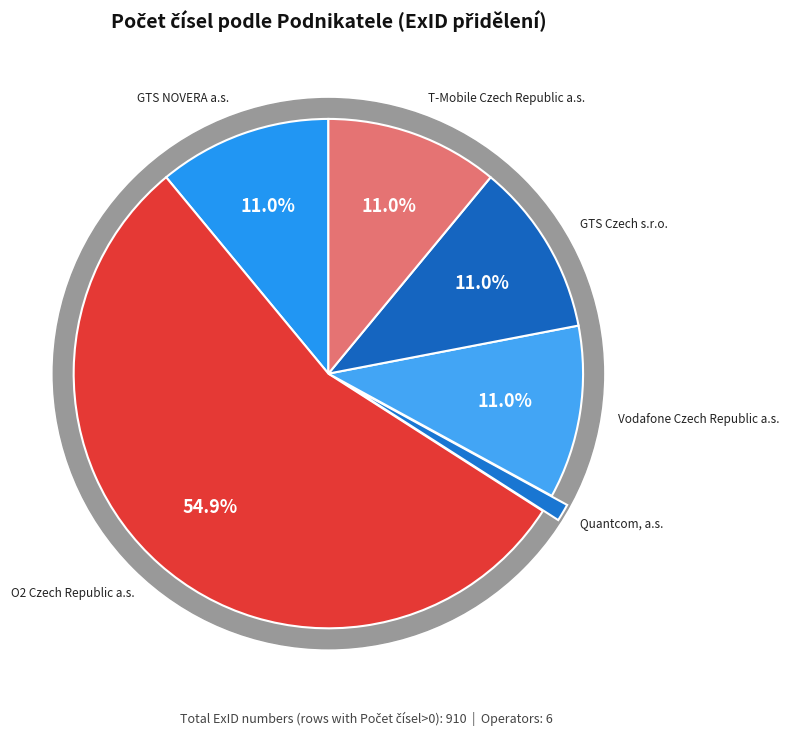

True or false: O2 Czech Republic a.s. (2300-2399) accounts for 4% of the total.

False